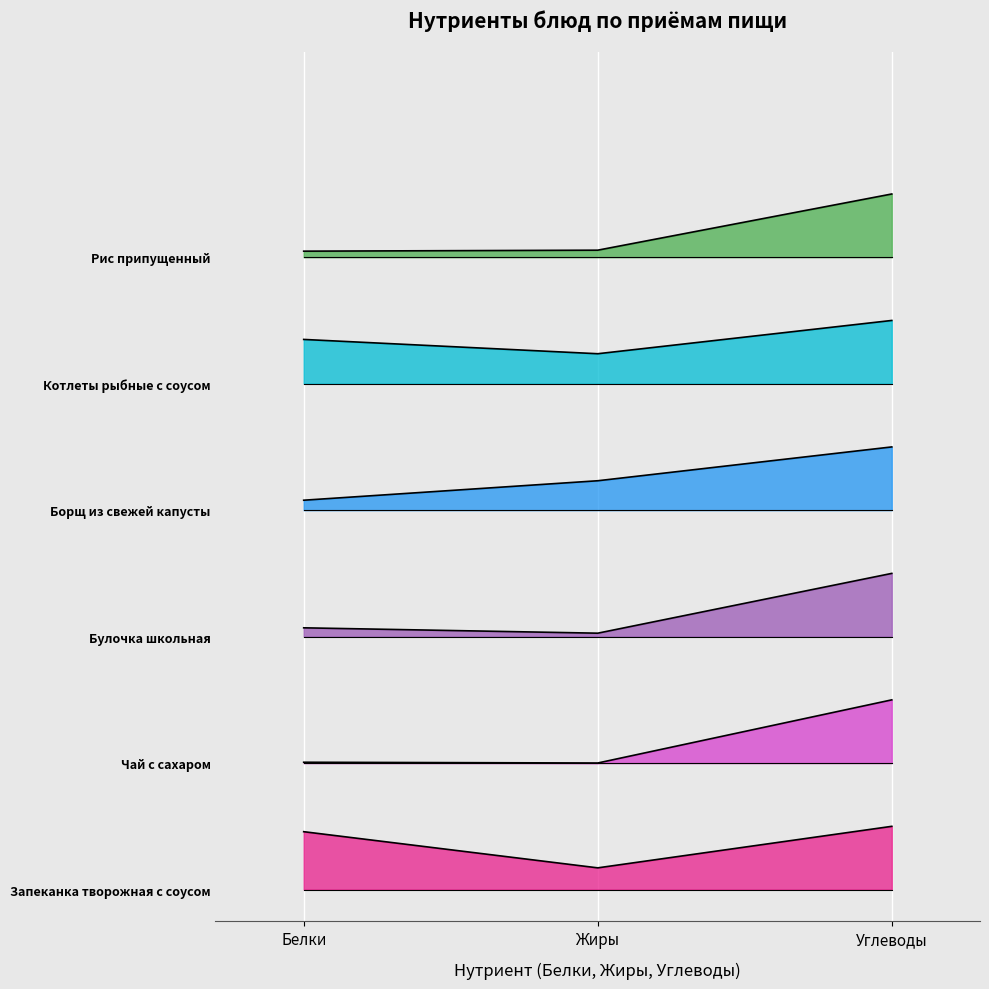

Does the chart display data point markers on the line(s)?

No